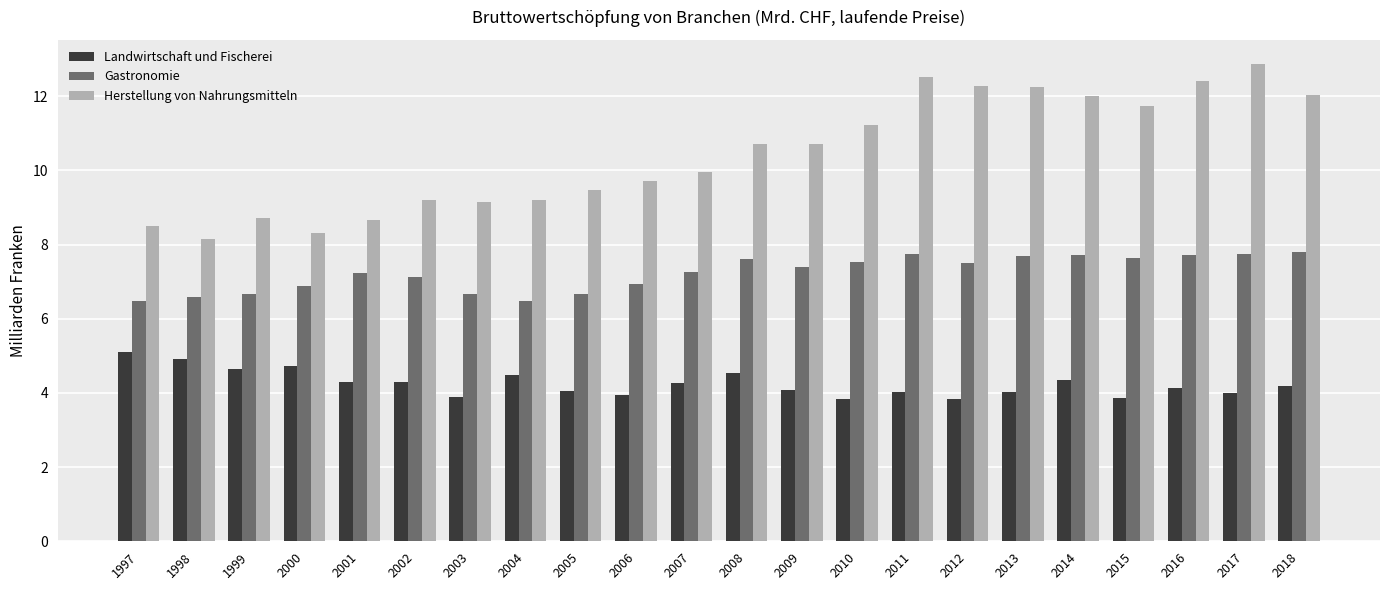

What is the difference between the maximum and second lowest values in the Gastronomie series?

1.3